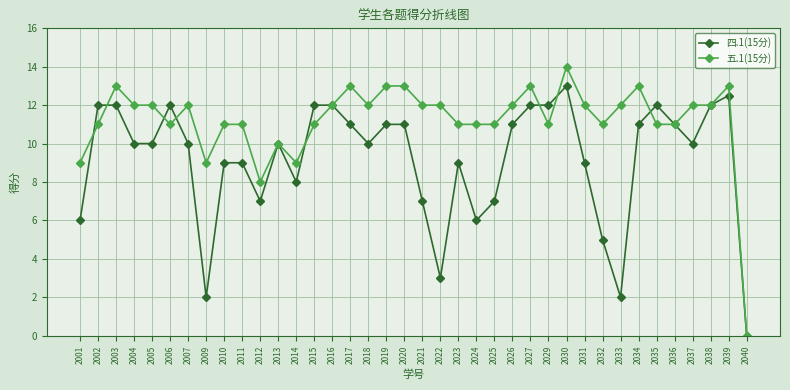

Rank the series by their maximum value, from highest to lowest.

五.1(15分), 四.1(15分)